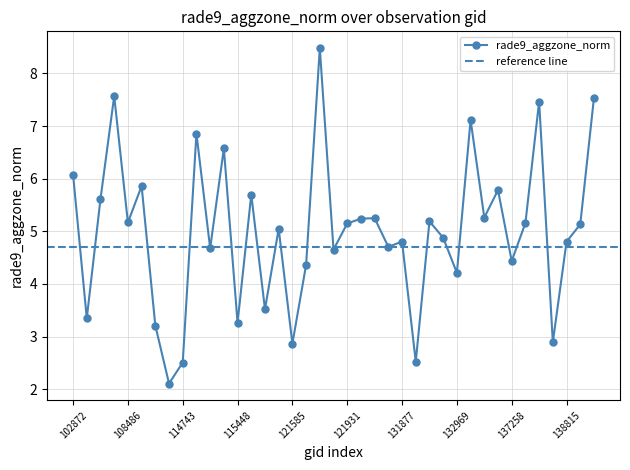

Reading left to right, list all the values displayed in this chart.

102872=6.1	103112=3.3	103230=5.6	107762=7.6	108486=5.2	108662=5.9	109174=3.2	114147=2.1	114743=2.5	114970=6.9	114977=4.7	115341=6.6	115448=3.3	115457=5.7	115712=3.5	120882=5.0	121585=2.9	121751=4.4	121762=8.5	121920=4.7	121931=5.1	122635=5.2	123541=5.2	131707=4.7	131877=4.8	131888=2.5	132789=5.2	132955=4.9	132969=4.2	133873=7.1	136678=5.3	137067=5.8	137258=4.4	137652=5.2	138414=7.5	138804=2.9	138815=4.8	139000=5.1	139017=7.5